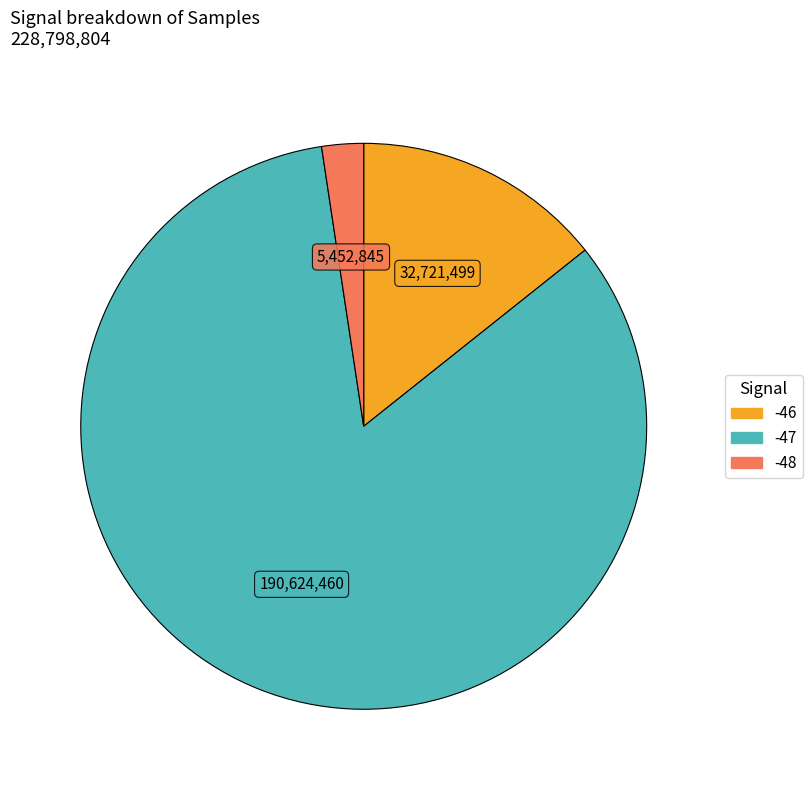

Is there any slice that represents more than half of the pie?

Yes